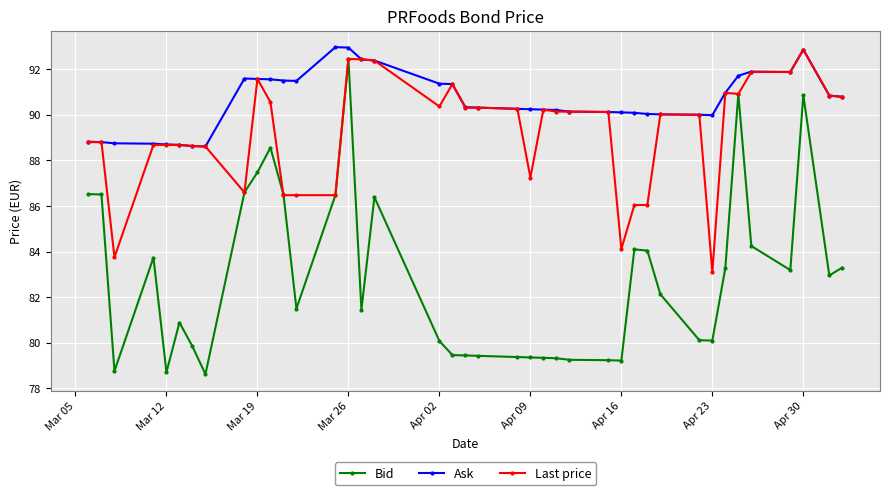

Which series has the largest range (max minus min)?

Bid